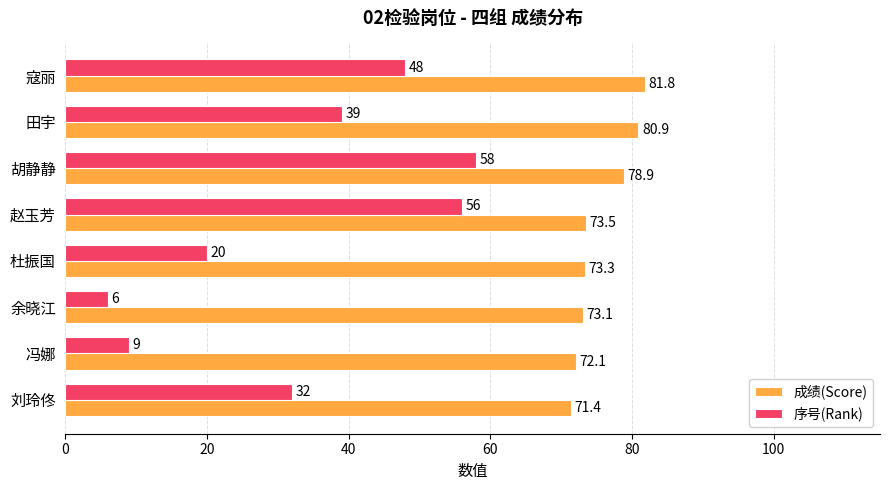

Which series changed the most between 寇丽 and 刘玲佟?

序号(Rank)